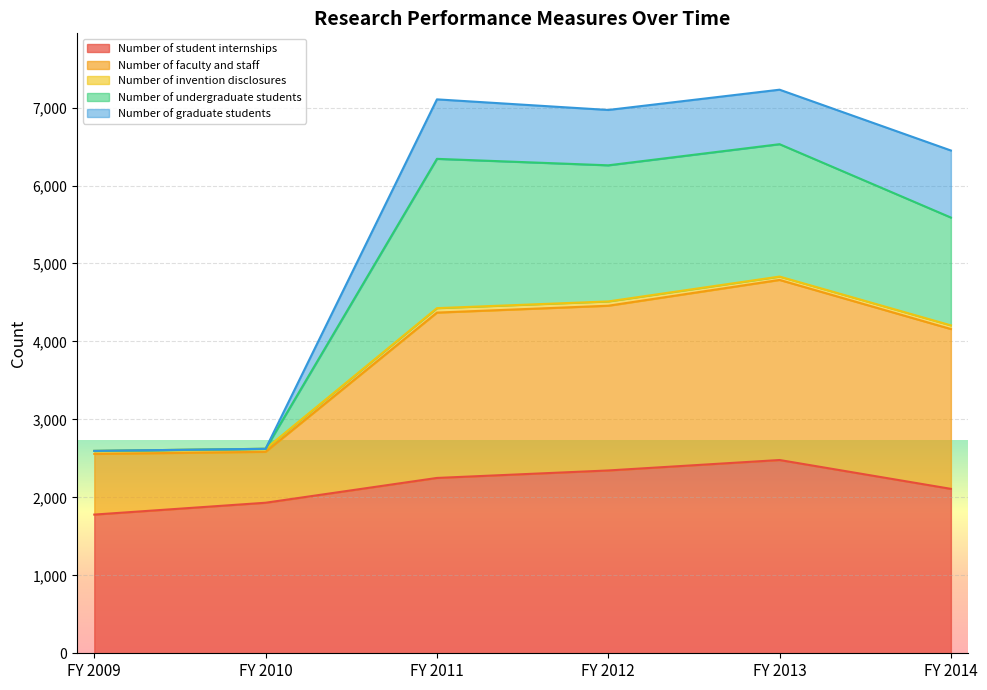

At which category is the sum across all series the highest?

FY 2013